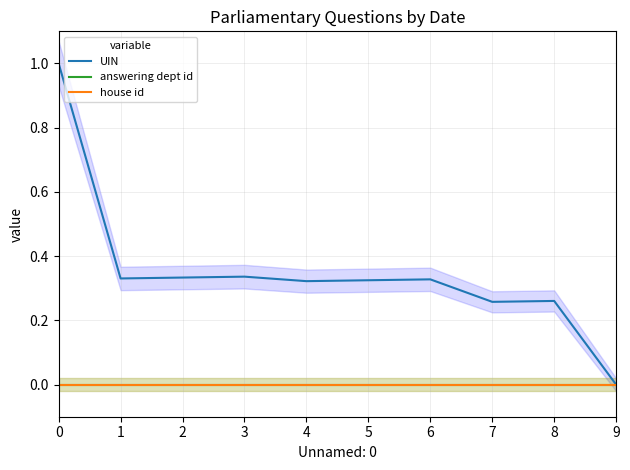

Between 2 and 6, which series saw the biggest shift?

UIN